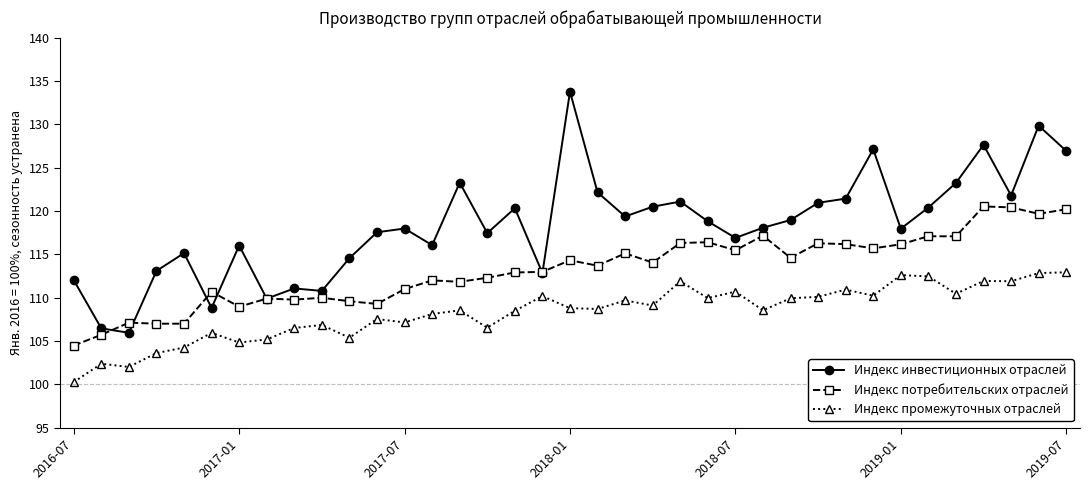

True or false: Индекс потребительских отраслей and Индекс промежуточных отраслей intersect in this chart.

False